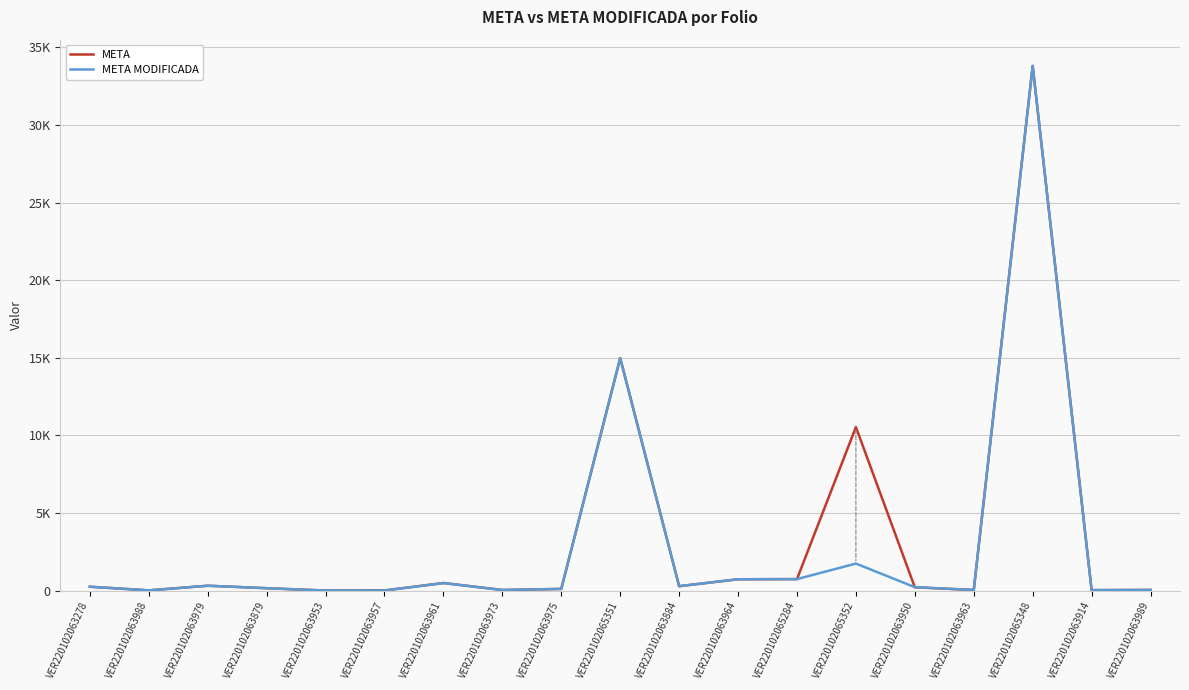

What is the highest value of the META MODIFICADA series?

33811.0